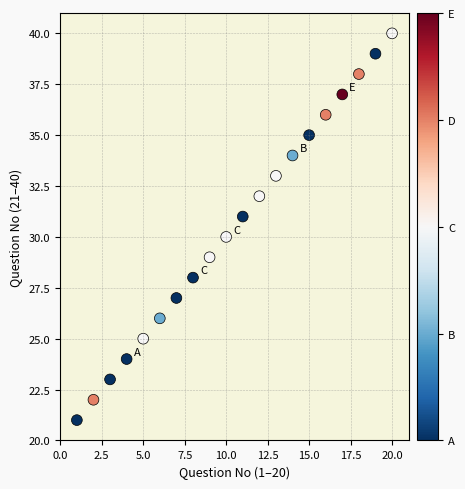

What is the range of Y values (max minus min)?

19